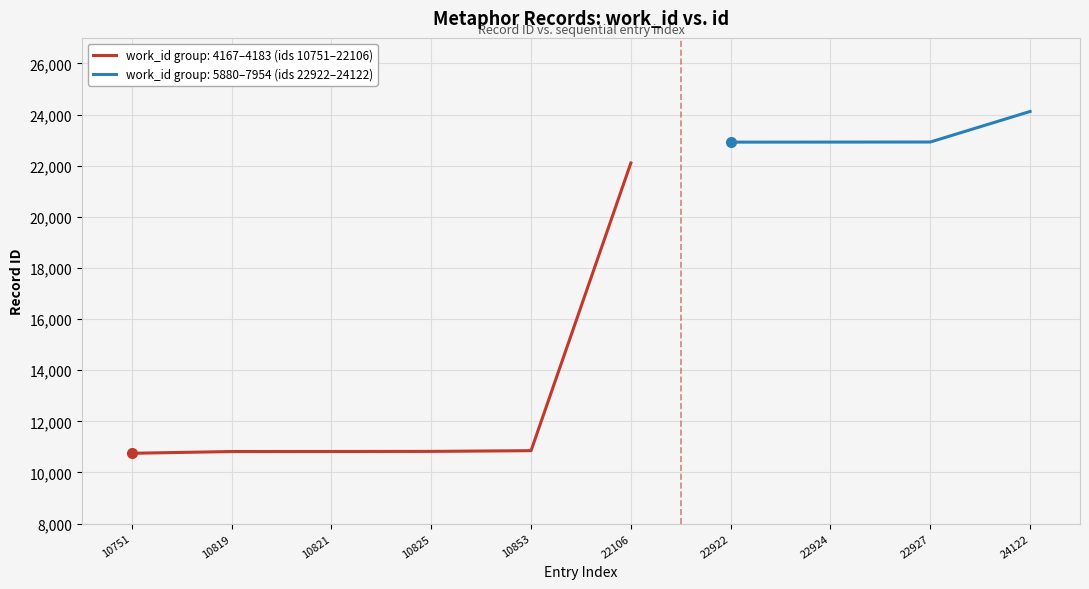

What is the value of the 9th point from the left?

22927